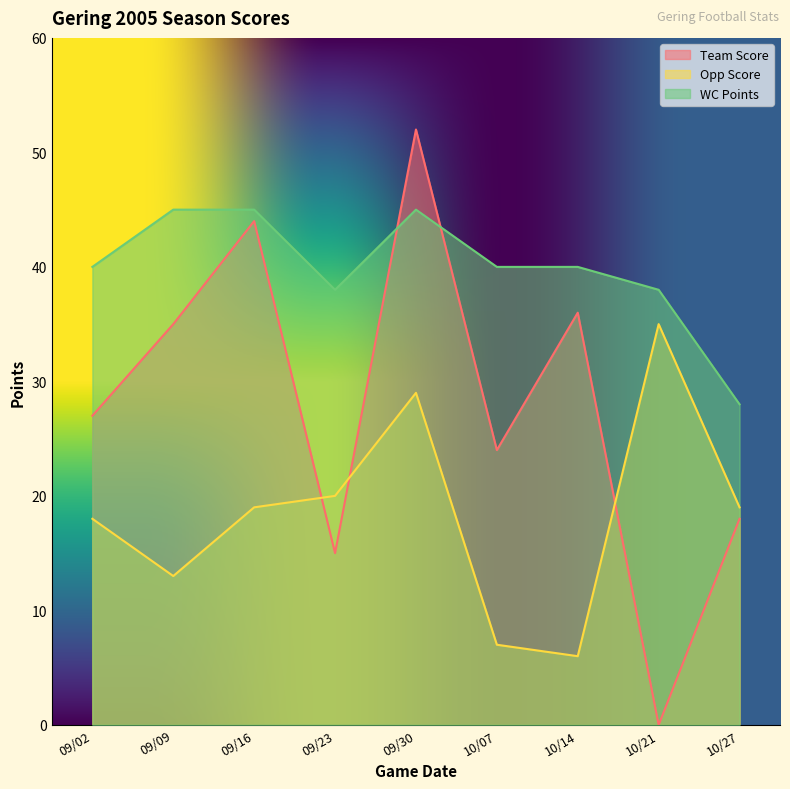

What is the total value across all series at 09/30?

126